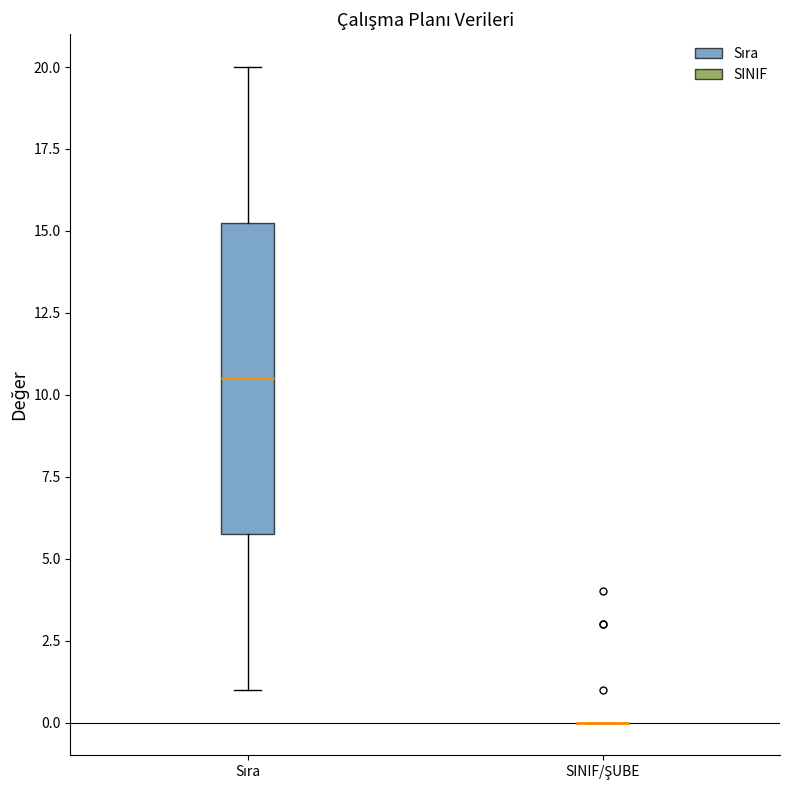

Reading left to right, read every box against the y-axis: the position of its median line, the range the box covers, and the ends of its whiskers. The values are not printed on the chart, so give them approximately, as read against the axis.

Sıra: median 10.5, box 6.0 to 15.5, whiskers 1.0 to 20.0
SINIF/ŞUBE: box collapsed to a line at 0.0, whiskers 0.0 to 0.0